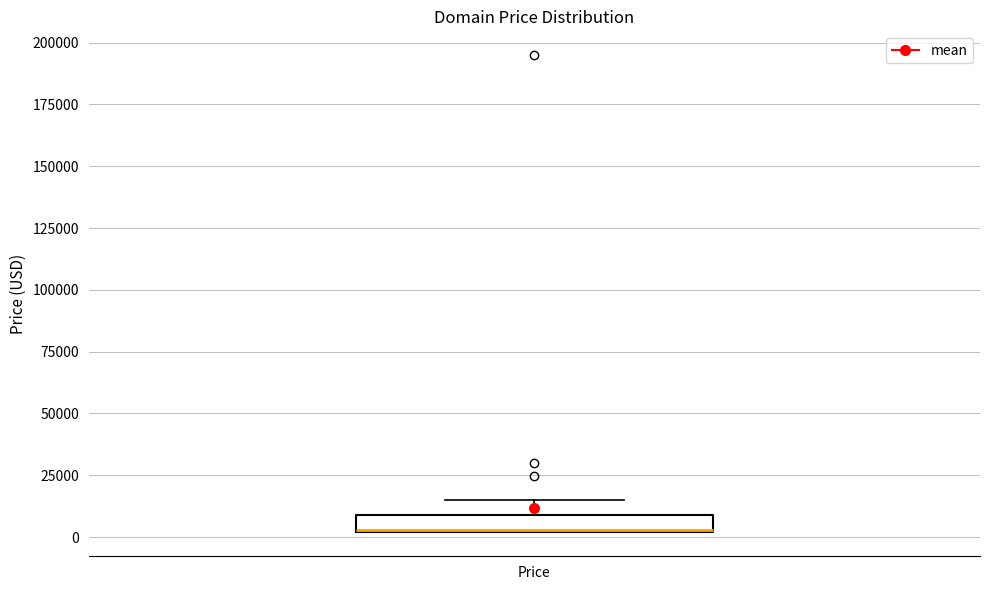

Where does the median line of the box for Price sit on the y-axis? The values are not printed on the chart, so give them approximately, as read against the axis.

5000